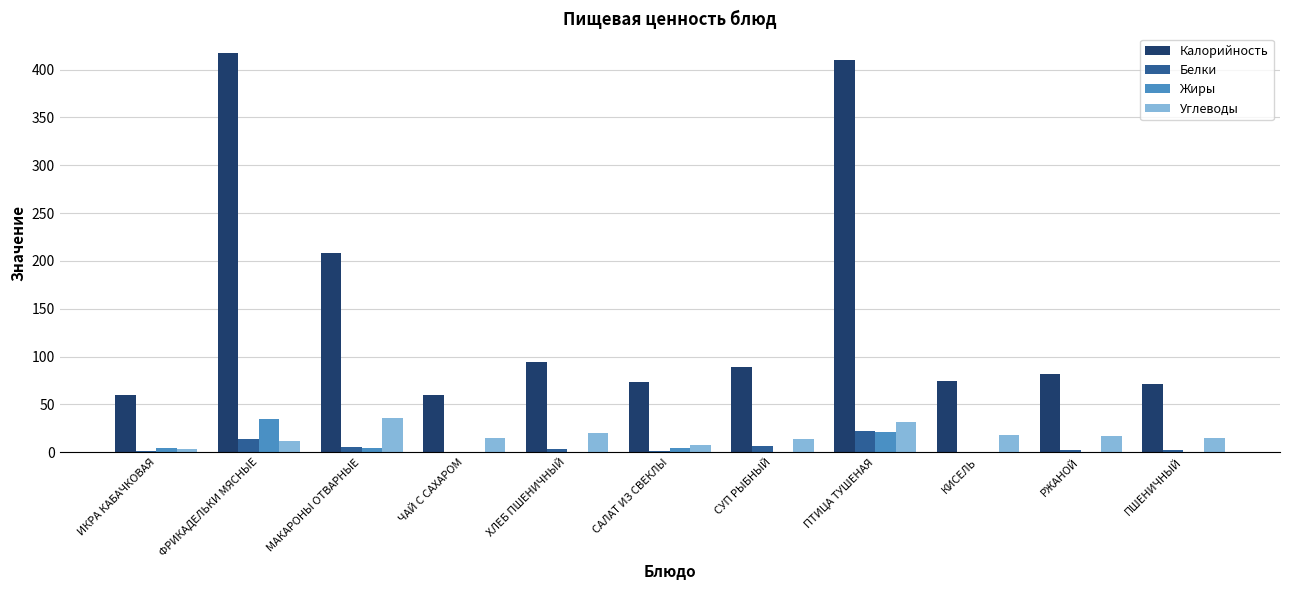

What is the average value of the Калорийность series?

149.0